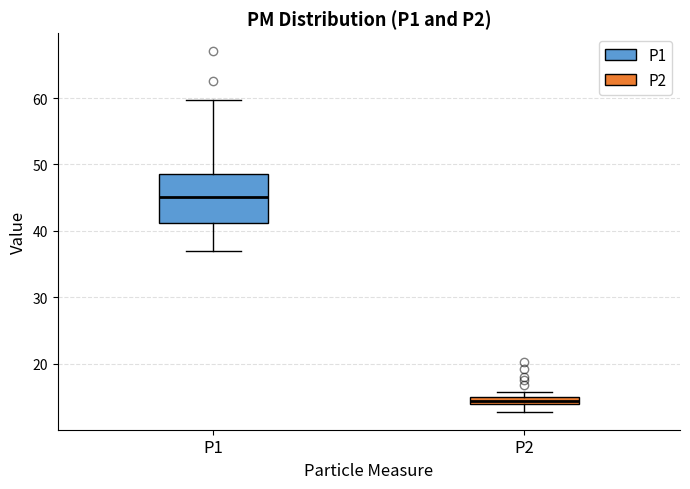

Which box's median line is the lowest?

P2